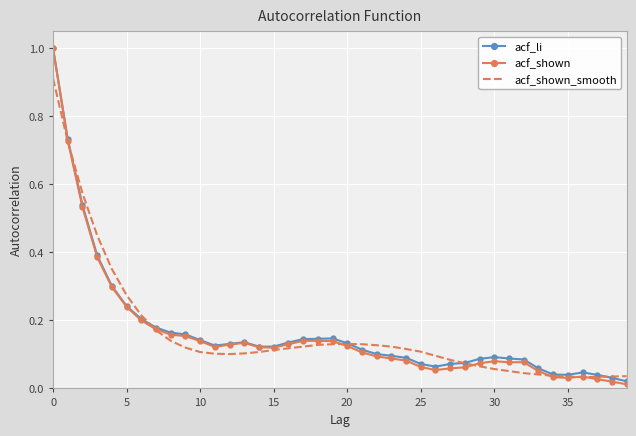

What is the highest value of the acf_li series?

1.0